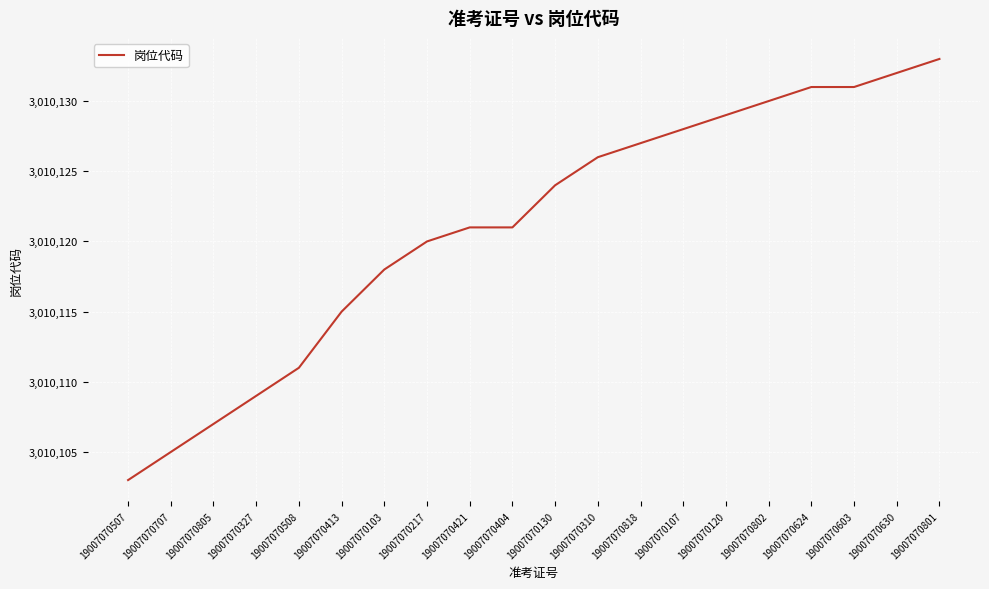

What is the difference between the maximum and minimum values?

30